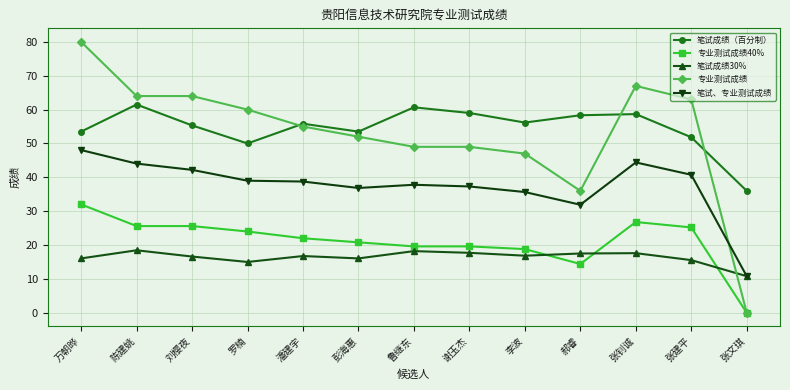

Where is 专业测试成绩 nearest to the value 40?

郝睿